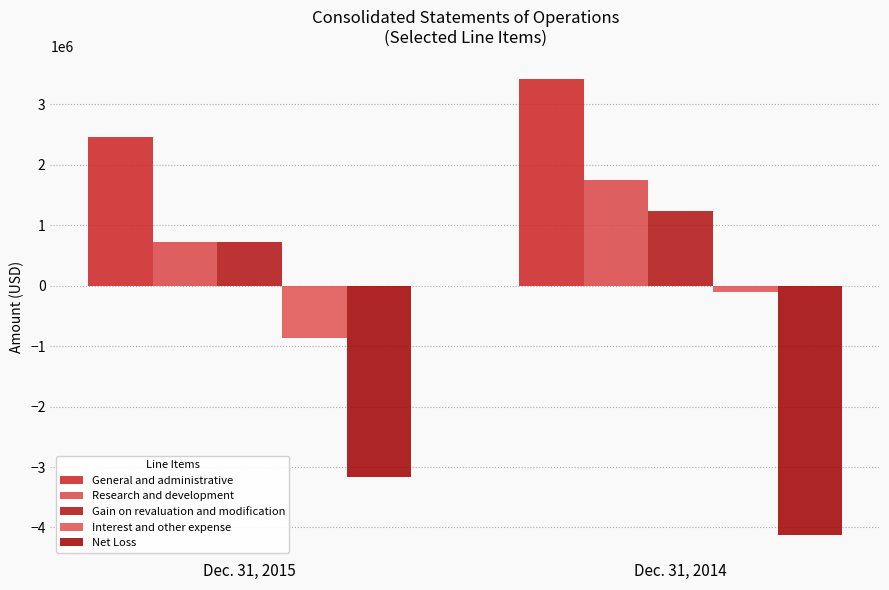

Rank the series at Dec. 31, 2014 from highest to lowest value.

General and administrative, Research and development, Gain on revaluation and modification, Interest and other expense, Net Loss